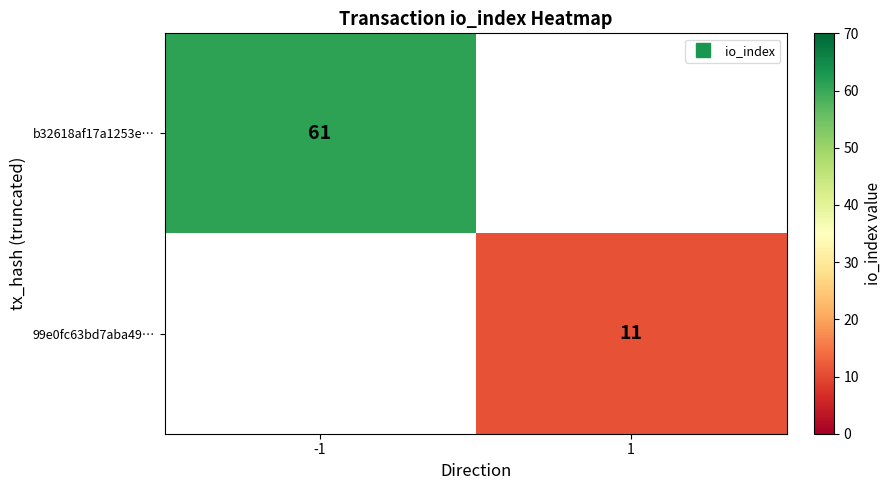

At how many categories does at least one series exceed 11?

1